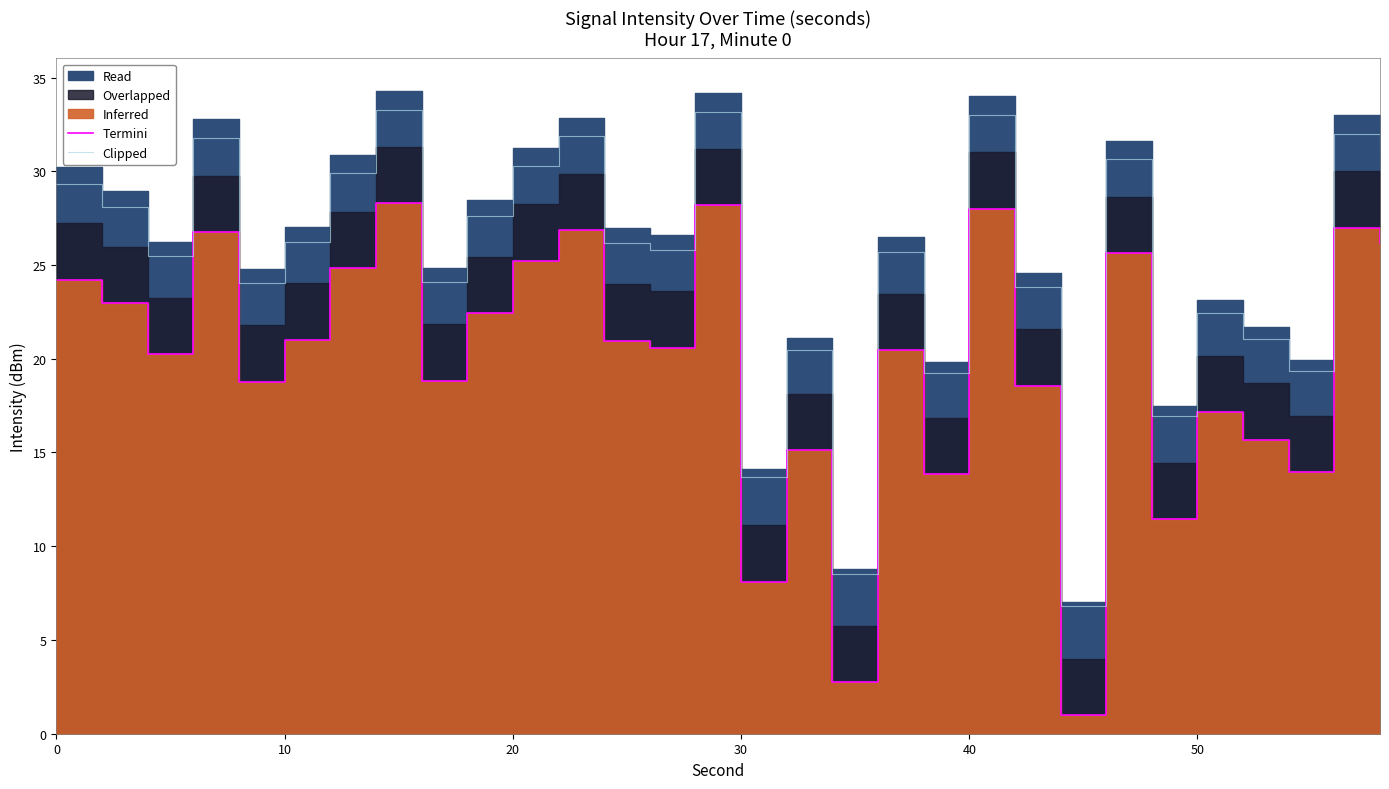

In Termini, how many points are lower than both neighbors (excluding endpoints)?

10